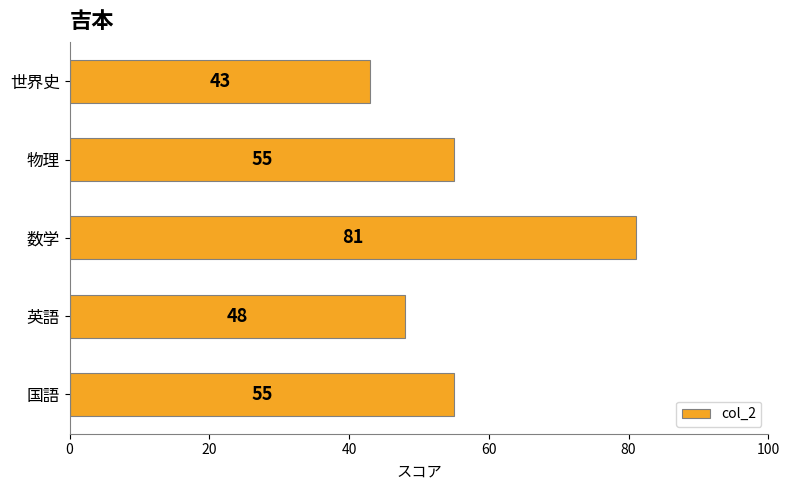

Count the values in the range 48 to 55.

3